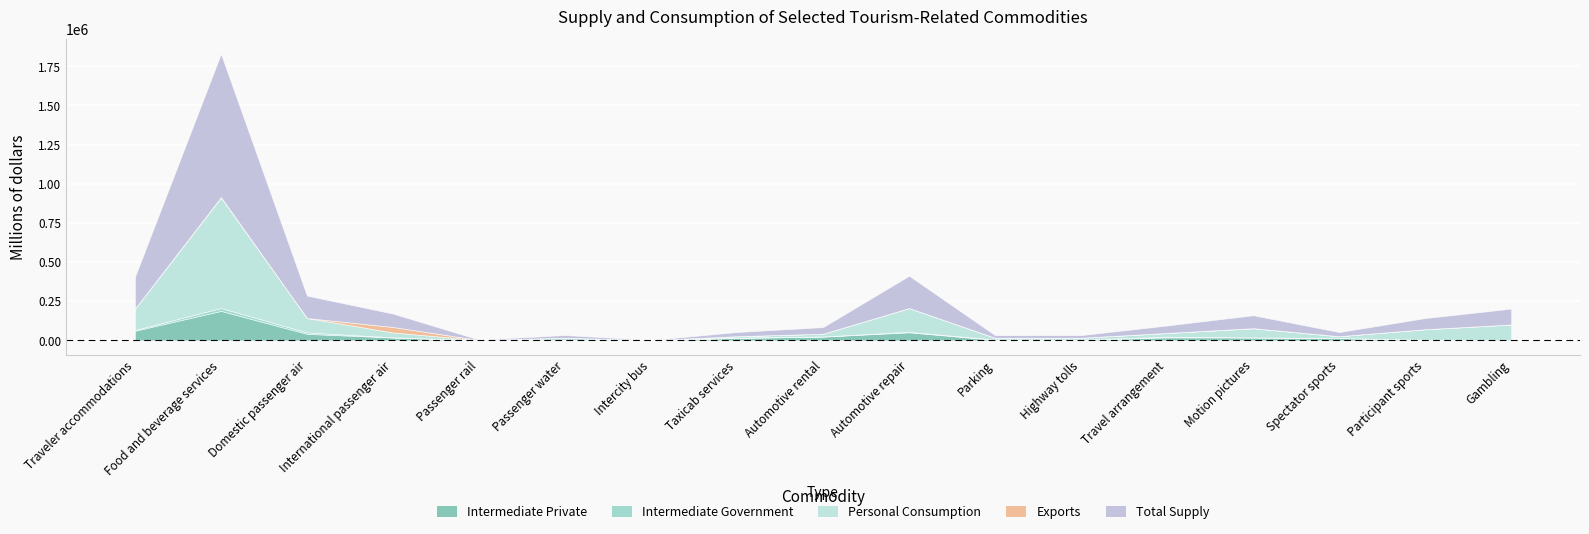

The value of Intermediate Government at Automotive rental is 234. True or false?

False